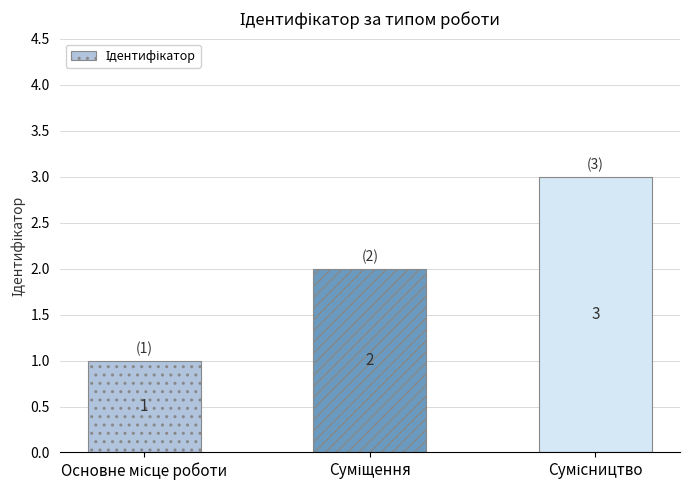

How many values are between 1 and 3?

3